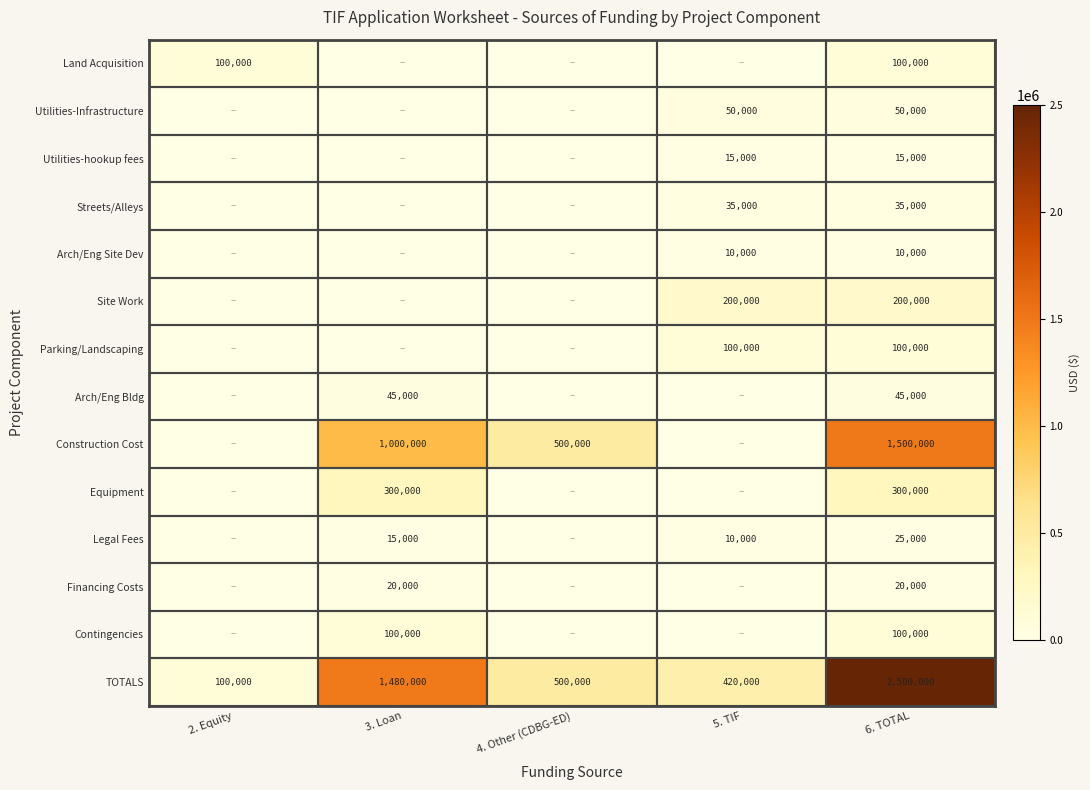

At which label does TOTALS reach its peak?

6. TOTAL